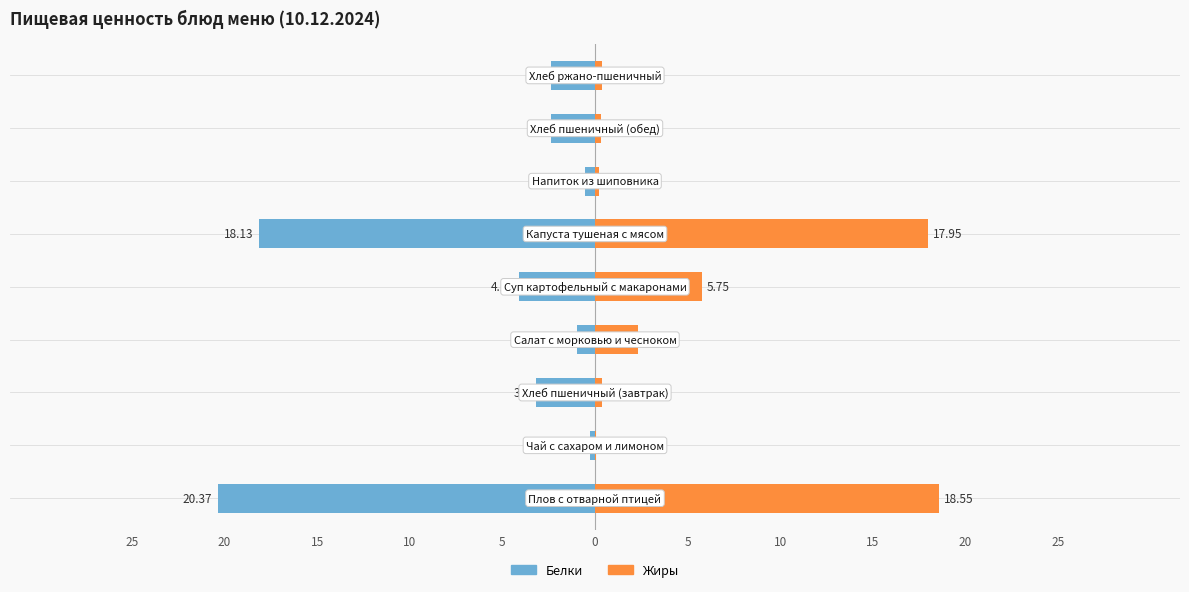

Between 10 and 0, which is larger?

10